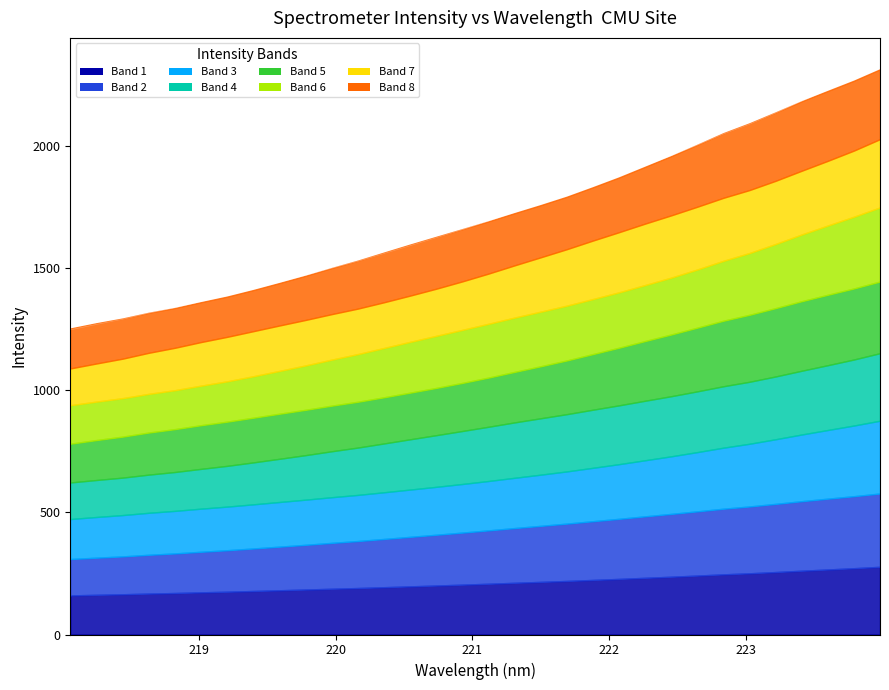

Count the number of values greater than 1693.

16